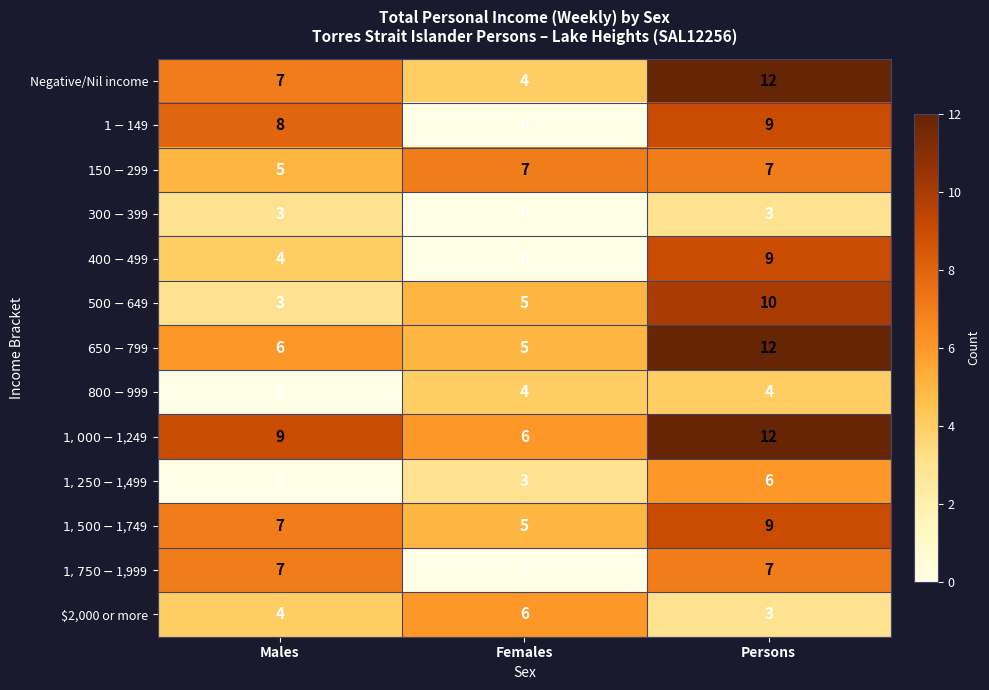

Count the Negative/Nil income values in the range 4 to 12.

3